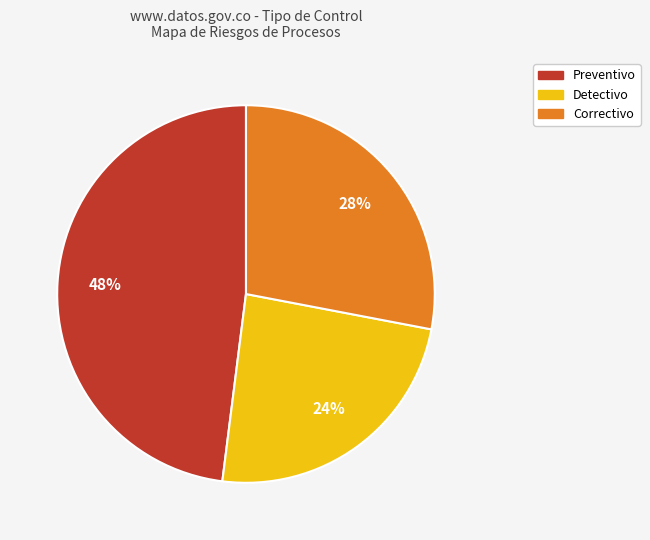

Is there a majority slice in this chart?

No